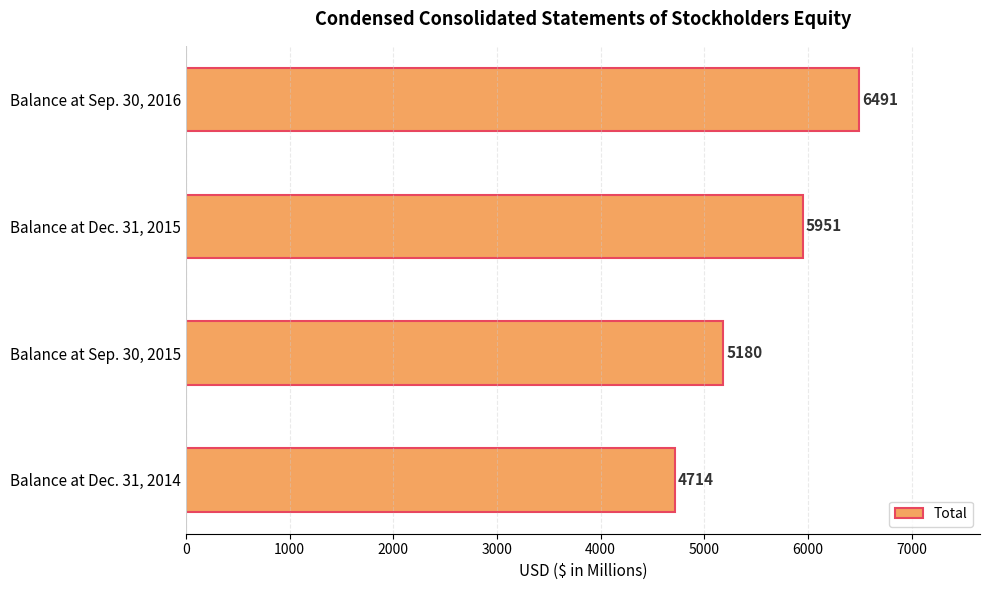

List the labels in order of value, smallest first.

Balance at Dec. 31, 2014, Balance at Sep. 30, 2015, Balance at Dec. 31, 2015, Balance at Sep. 30, 2016